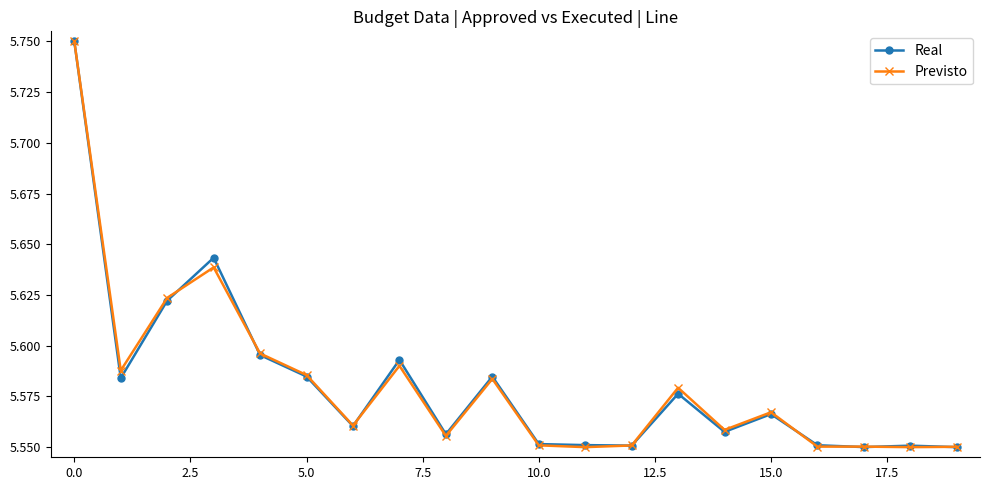

How many categories are shown in the chart?

20